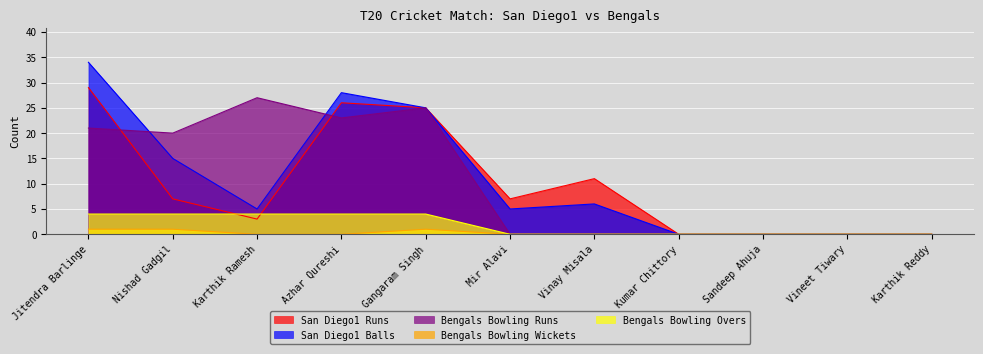

Which series has the largest total across all categories?

San Diego1 Balls